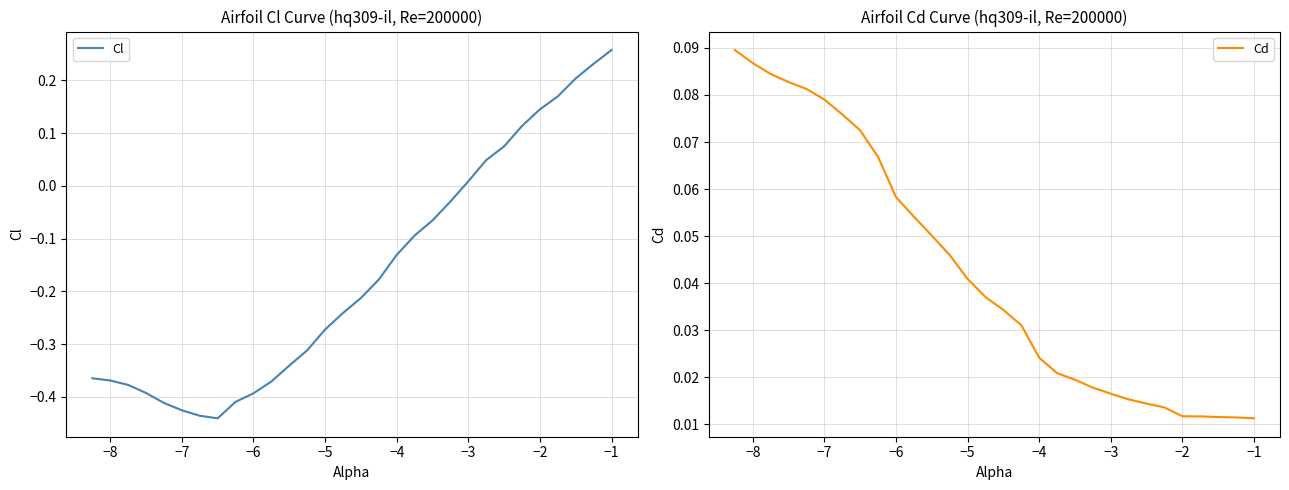

Reading left to right, extract all data points from this chart.

Cl: -0.4	-0.4	-0.4	-0.4	-0.4	-0.4	-0.4	-0.4	-0.4	-0.4	-0.4	-0.3	-0.3	-0.3	-0.2	-0.2	-0.2	-0.1	-0.1	-0.1	-0.0	0.0	0.0	0.1	0.1	0.1	0.2	0.2	0.2	0.3
Cd: 0.1	0.1	0.1	0.1	0.1	0.1	0.1	0.1	0.1	0.1	0.1	0.1	0.0	0.0	0.0	0.0	0.0	0.0	0.0	0.0	0.0	0.0	0.0	0.0	0.0	0.0	0.0	0.0	0.0	0.0